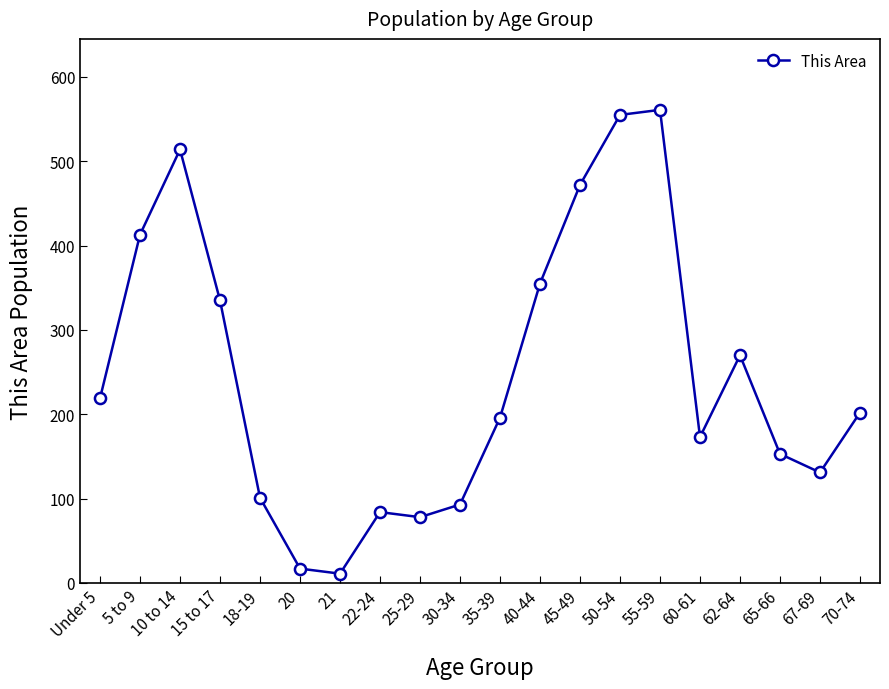

Rank the categories by value from highest to lowest.

55-59, 50-54, 10 to 14, 45-49, 5 to 9, 40-44, 15 to 17, 62-64, Under 5, 70-74, 35-39, 60-61, 65-66, 67-69, 18-19, 30-34, 22-24, 25-29, 20, 21